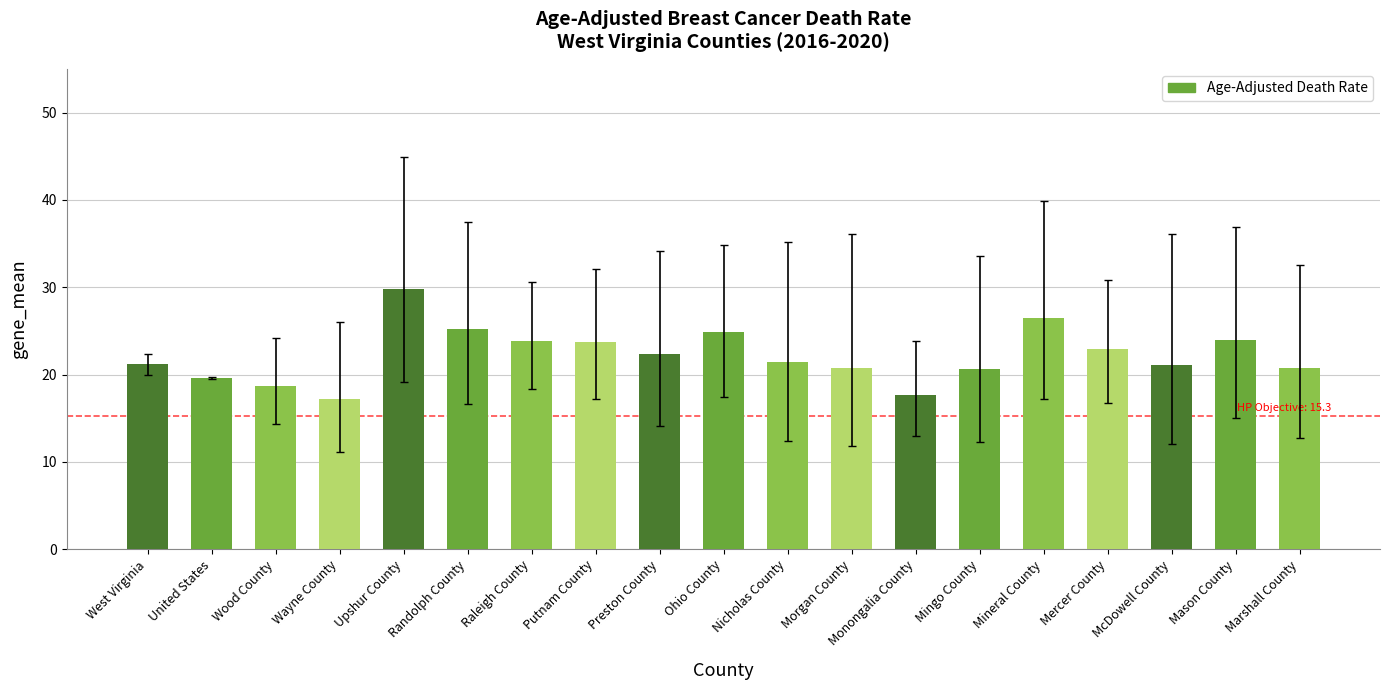

Read the value at Randolph County.

25.2